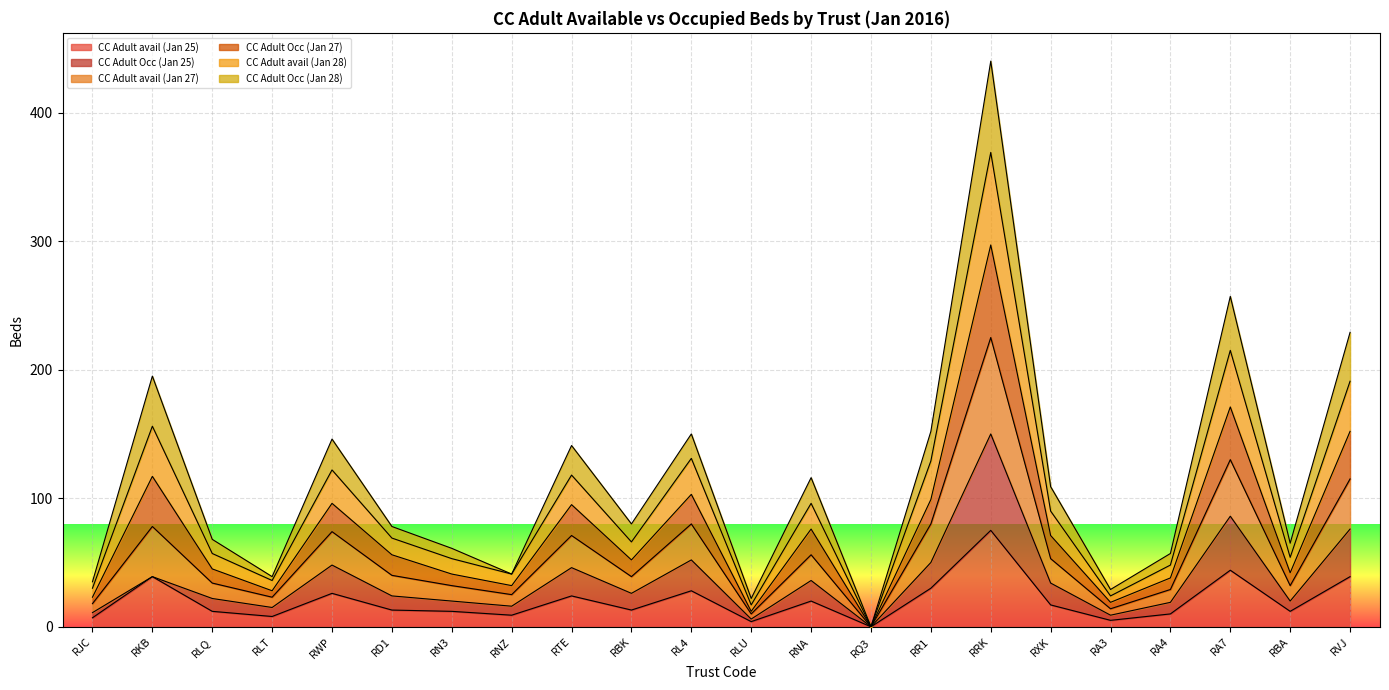

Which series has the largest range (max minus min)?

CC Adult avail (Jan 27)